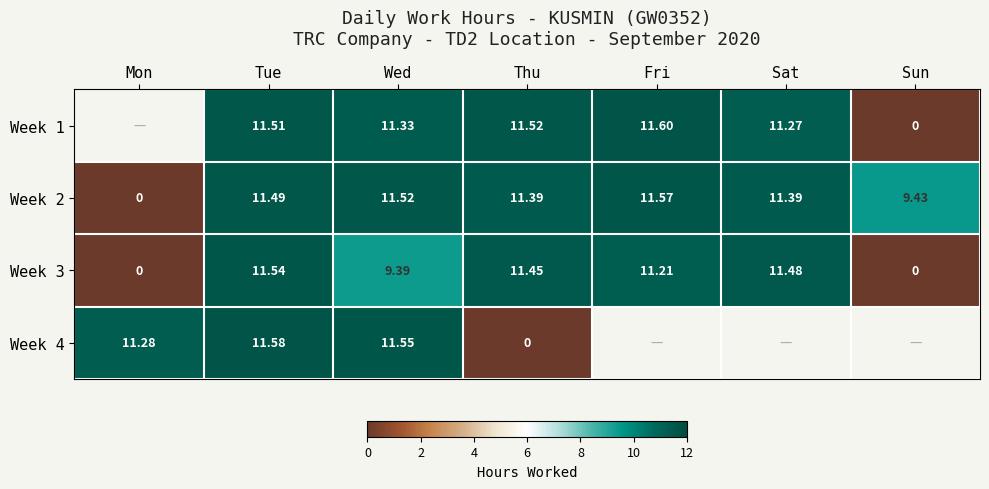

What is the sum of the Week 1 values at Tue and Thu?

23.0